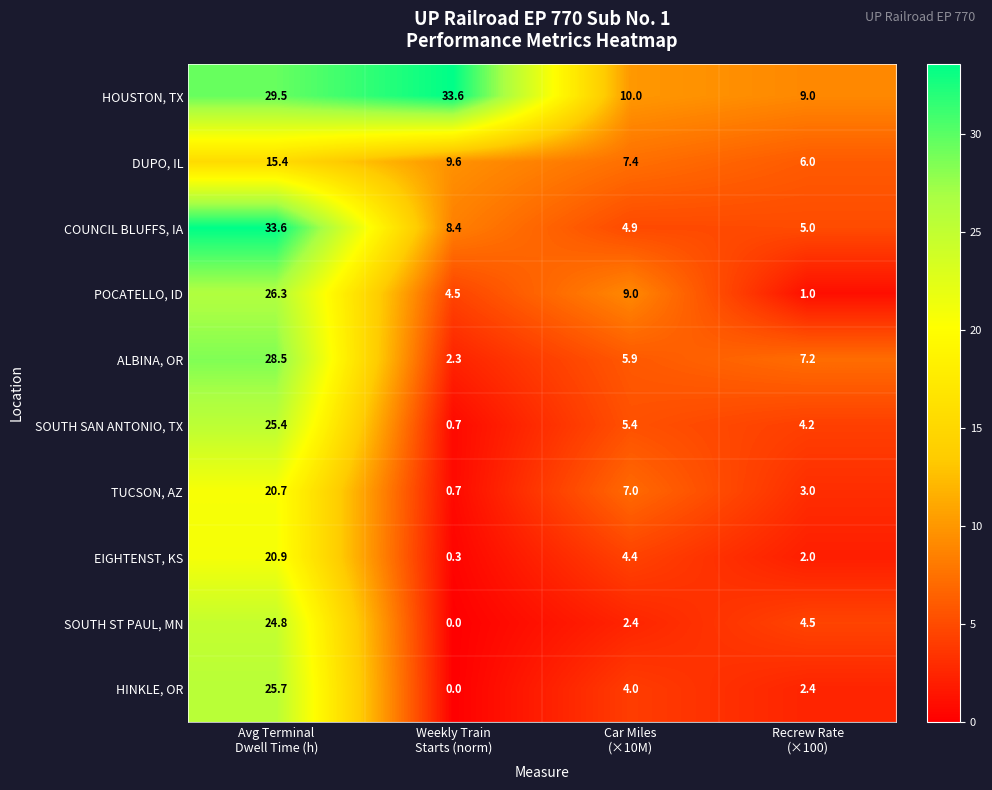

What is the difference between the maximum and minimum values in the SOUTH SAN ANTONIO, TX series?

24.7